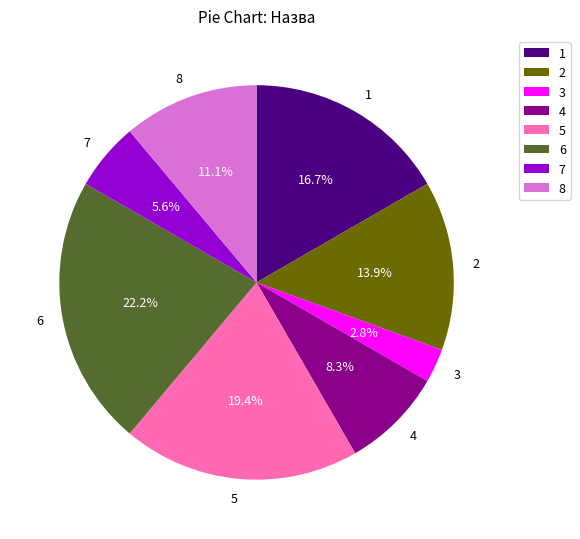

What percentage is NOT represented by 2?

86.1%